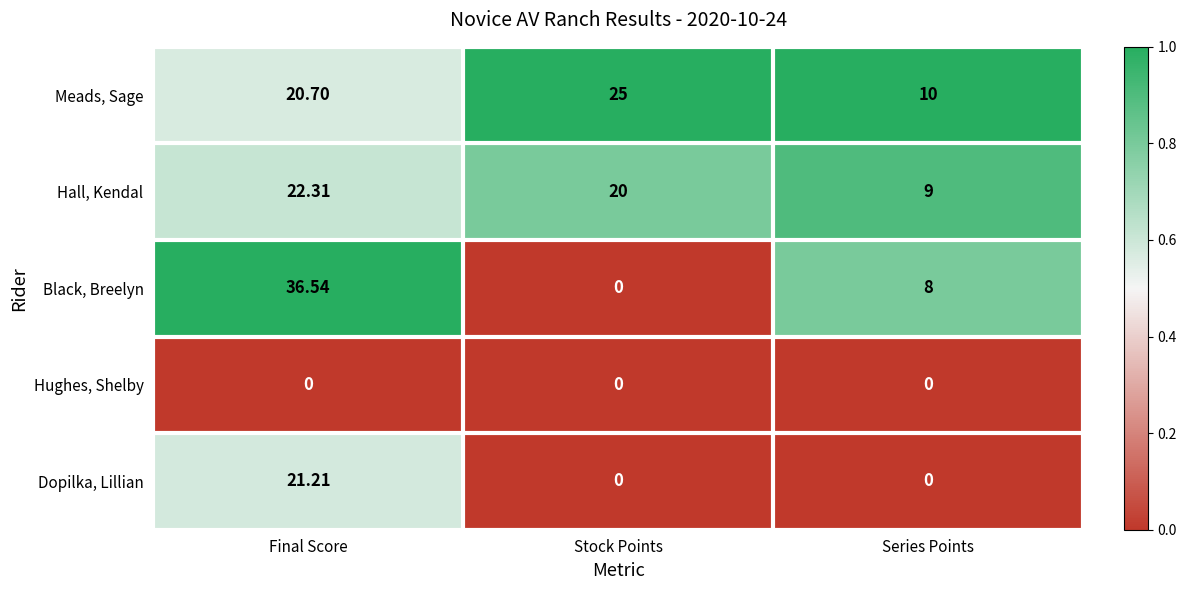

List the series in order of their peak value, lowest first.

Hughes, Shelby, Dopilka, Lillian, Hall, Kendal, Meads, Sage, Black, Breelyn